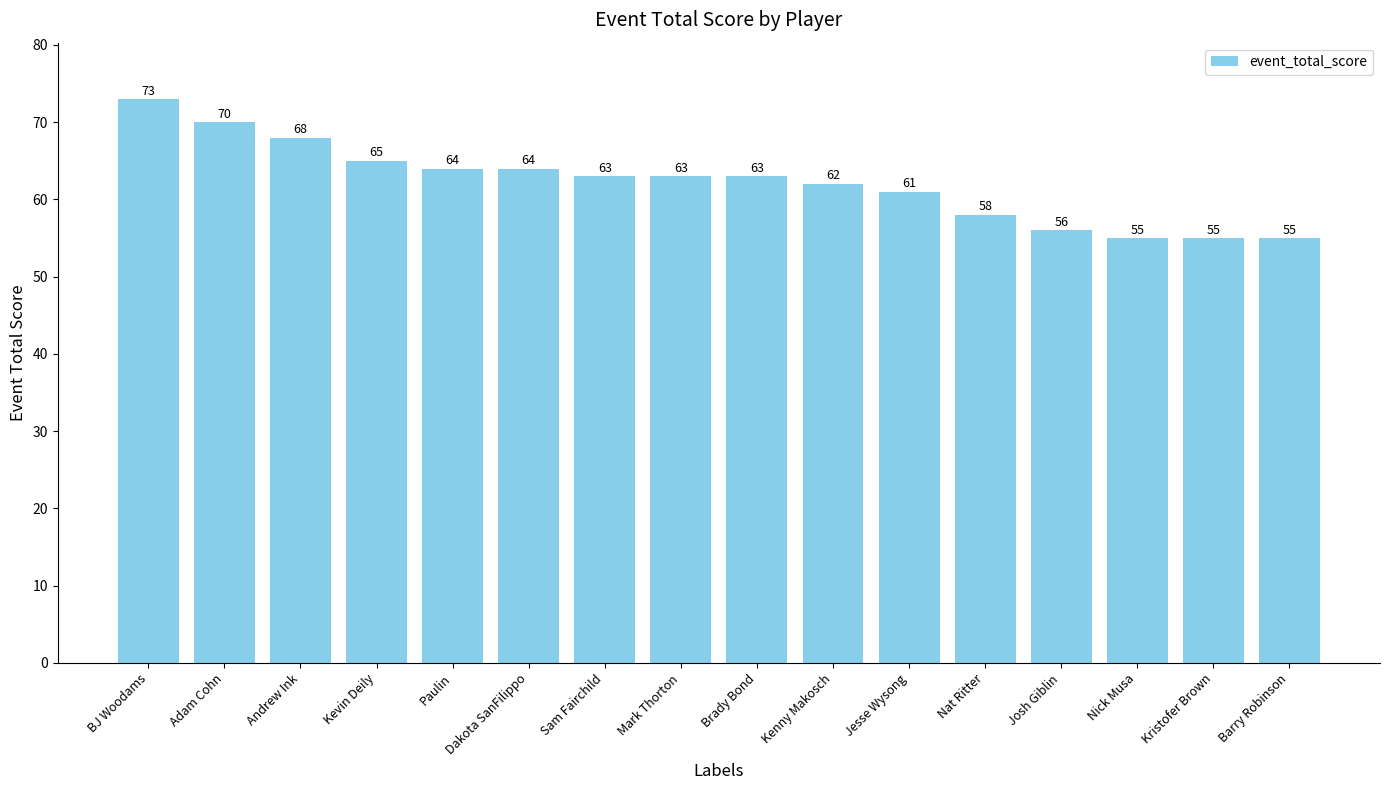

True or false: the data shows 63 at Mark Thorton.

True